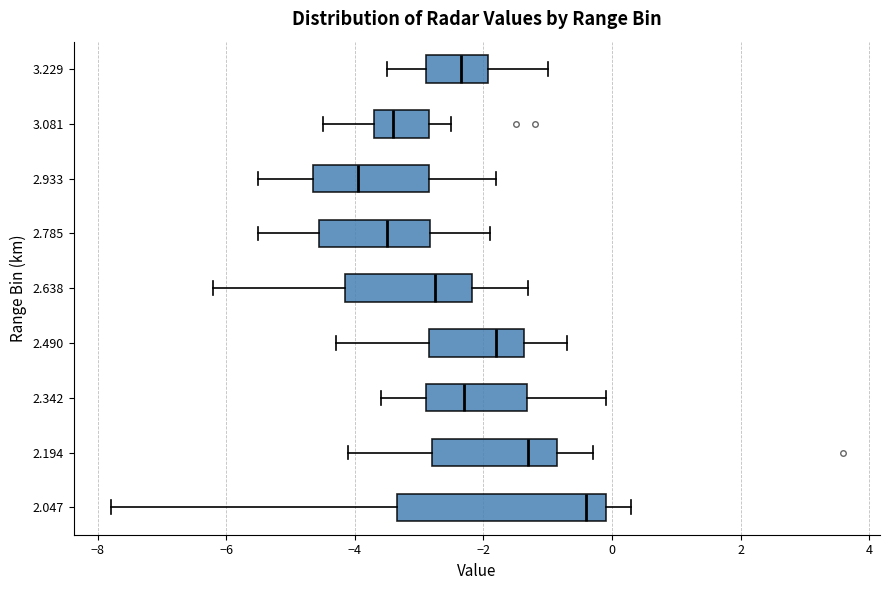

Which box is the widest, from its left edge to its right edge?

2.047